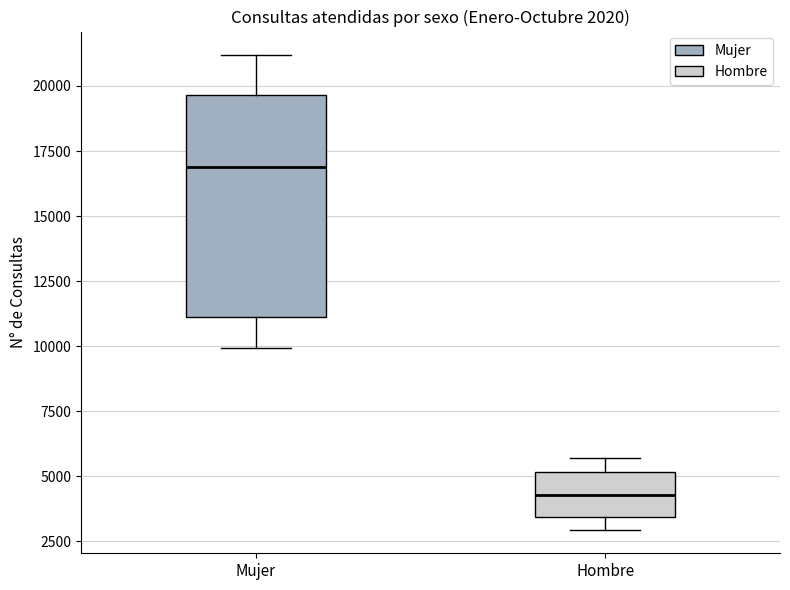

Which box has the highest median line?

Mujer